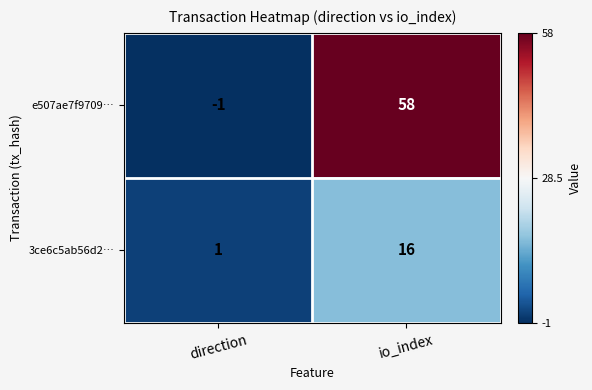

Which label corresponds to the largest value in the chart?

io_index